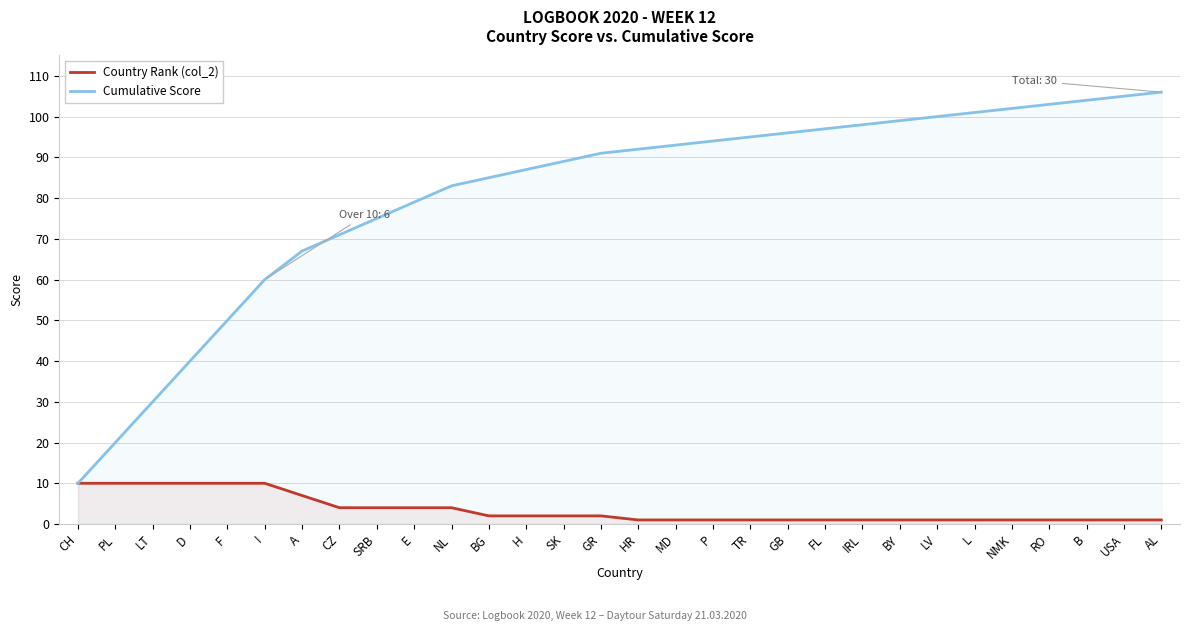

What are all the series names shown in the legend?

Country Rank (col_2), Cumulative Score